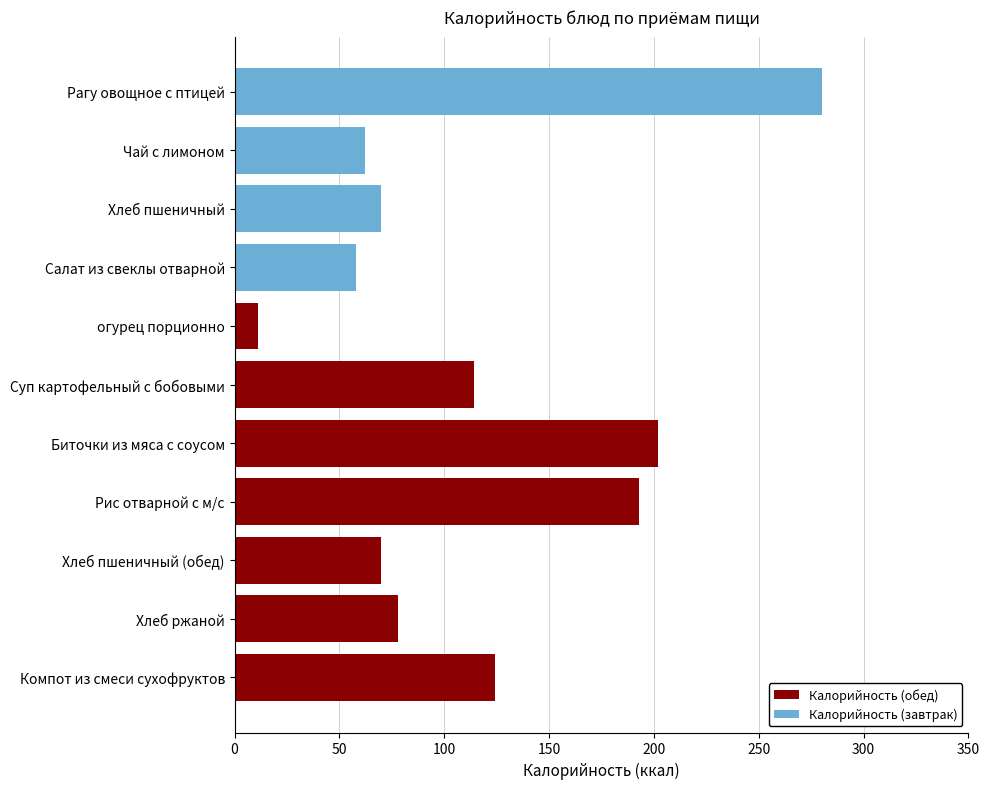

What is the sum of the Калорийность (обед) values at Чай с лимоном and огурец порционно?

11